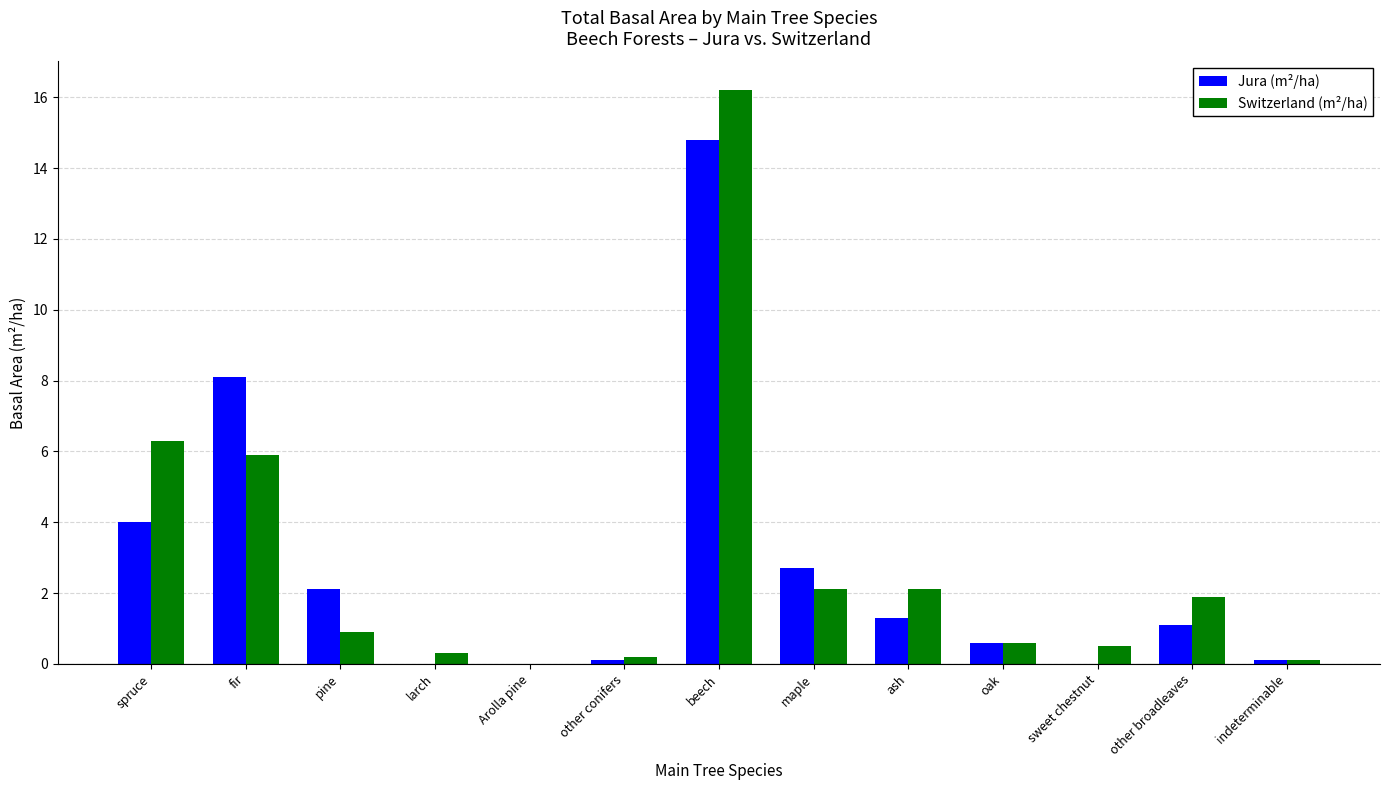

At which category is the sum across all series the highest?

beech